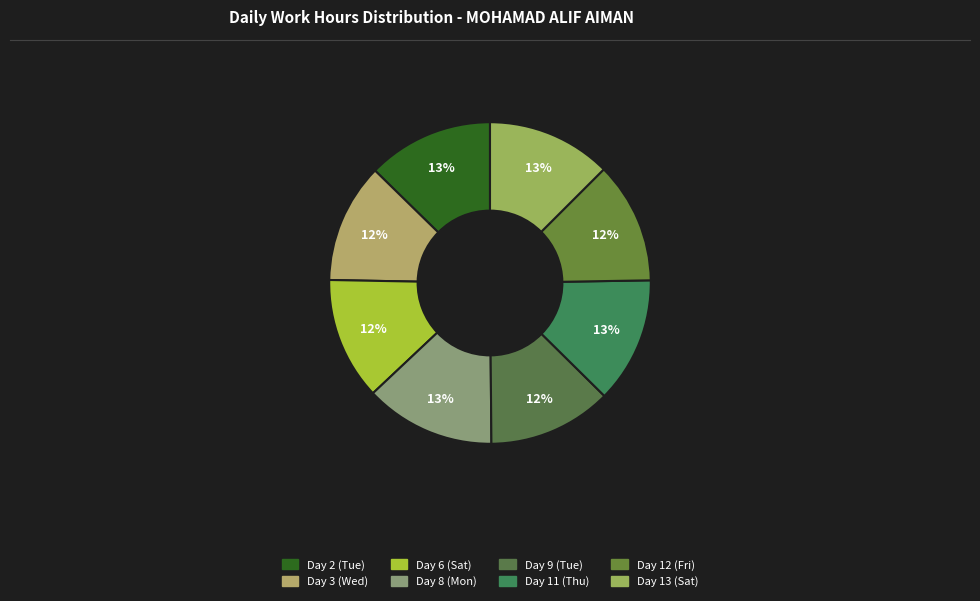

How many slices are in this pie chart?

8